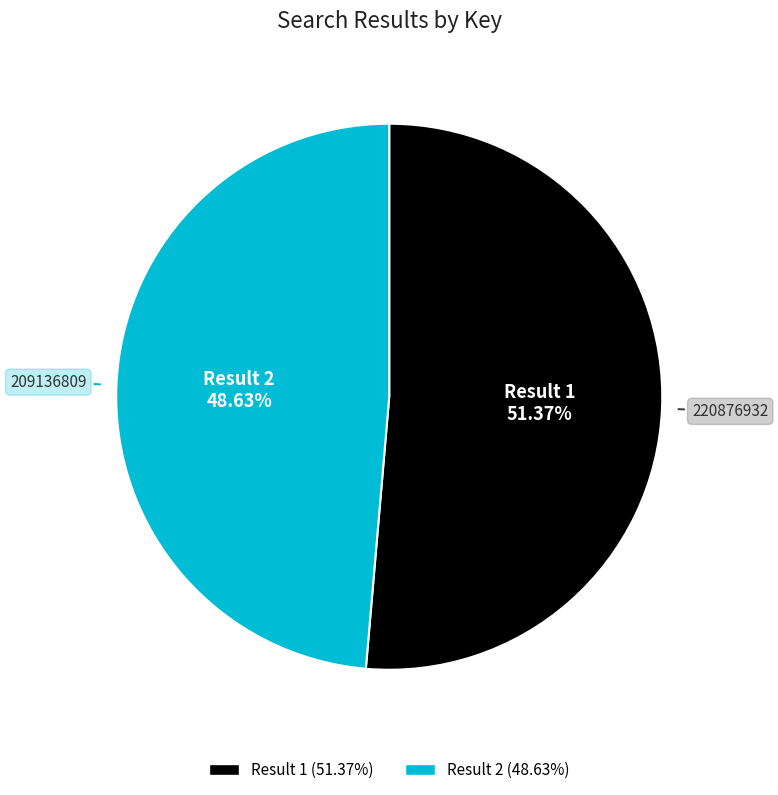

To the nearest percent, what is the average slice percentage?

50%